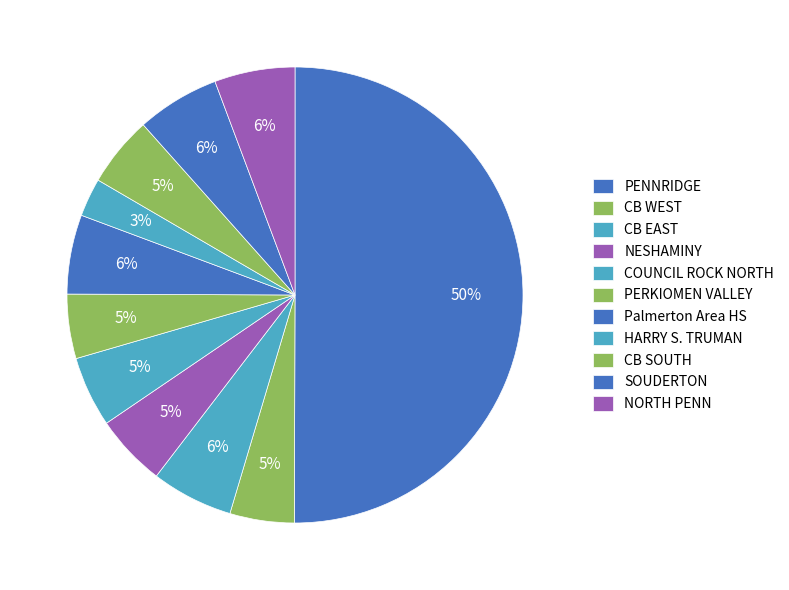

How many segments does this pie chart have?

11